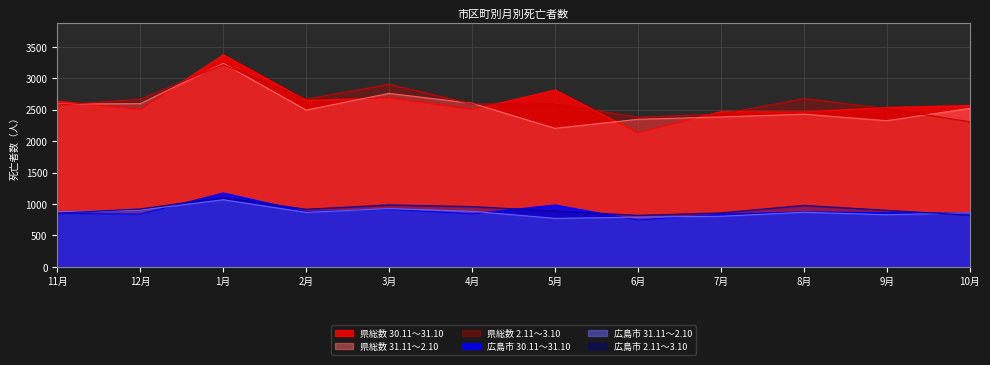

Reading left to right, transcribe all the data shown in this chart.

県総数 30.11～31.10: 2636	2503	3374	2648	2688	2504	2814	2133	2470	2465	2536	2568
県総数 31.11～2.10: 2589	2596	3236	2494	2759	2602	2203	2347	2384	2428	2324	2521
県総数 2.11～3.10: 2573	2665	3216	2667	2904	2591	2588	2381	2430	2676	2516	2309
広島市 30.11～31.10: 851	838	1175	878	915	843	984	745	837	874	863	853
広島市 31.11～2.10: 874	902	1067	866	926	884	771	791	805	868	829	858
広島市 2.11～3.10: 853	921	1104	916	985	958	888	819	858	977	899	822